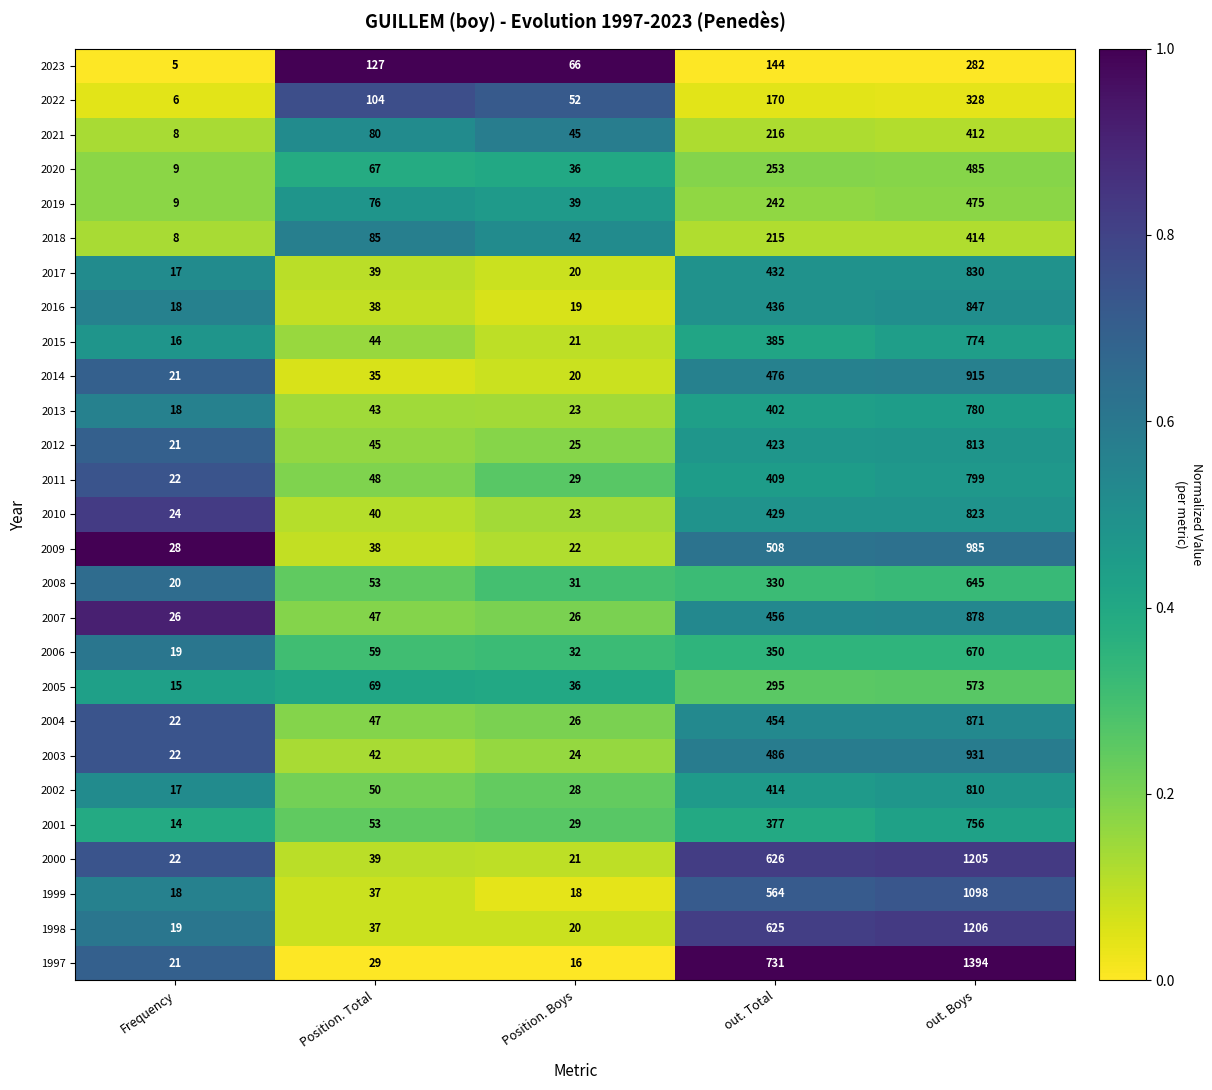

At which category does the chart reach its minimum across all series?

Frequency